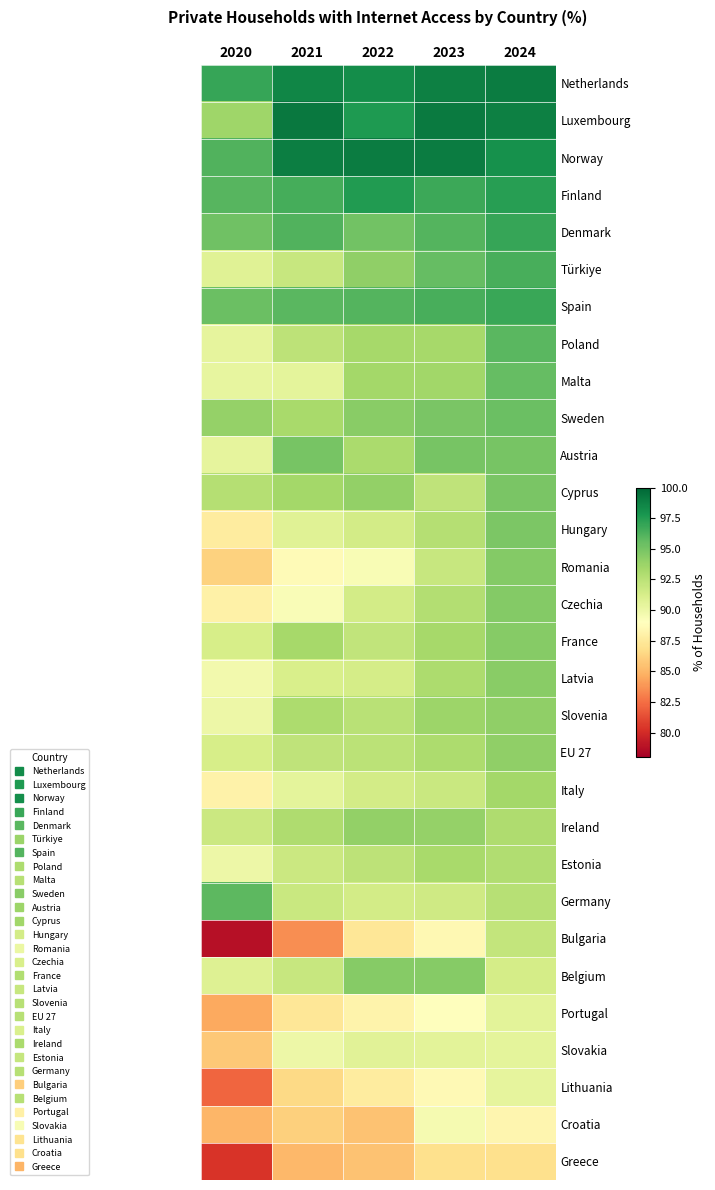

What is the difference between the highest and lowest values at 2020?

18.1